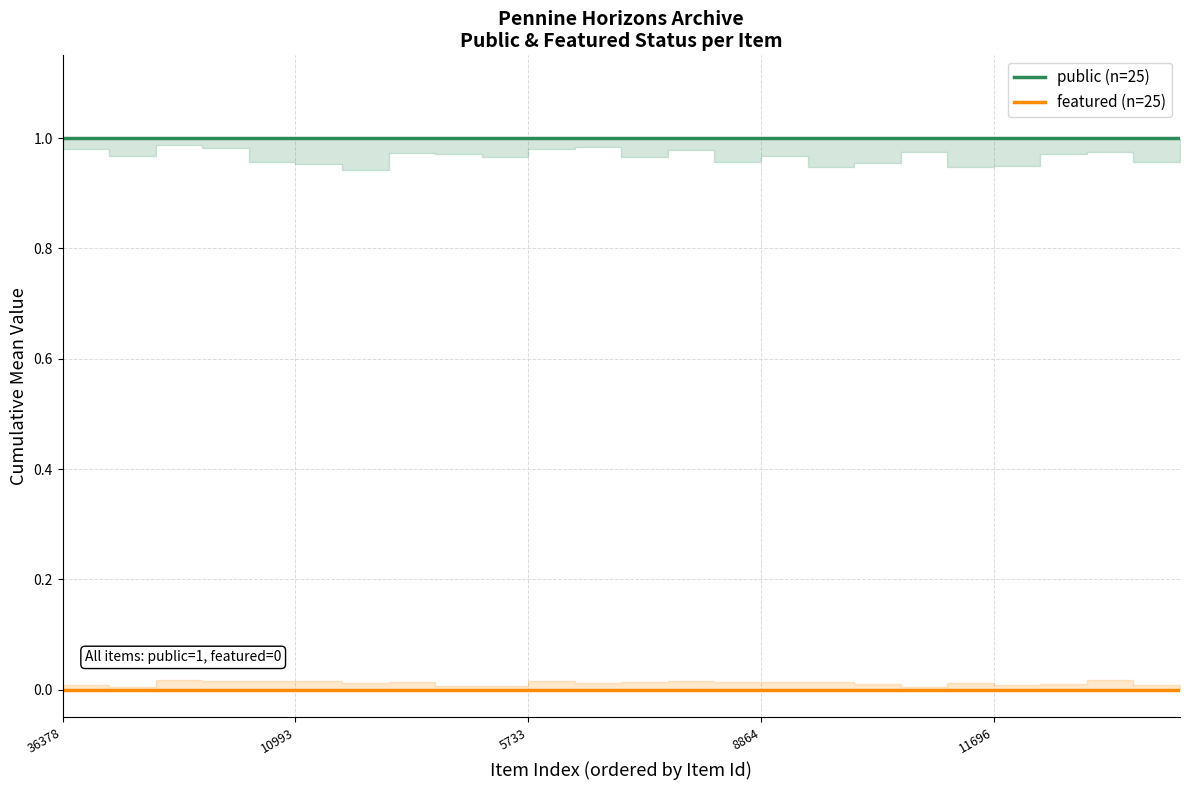

At which category does the chart reach its minimum across all series?

36378